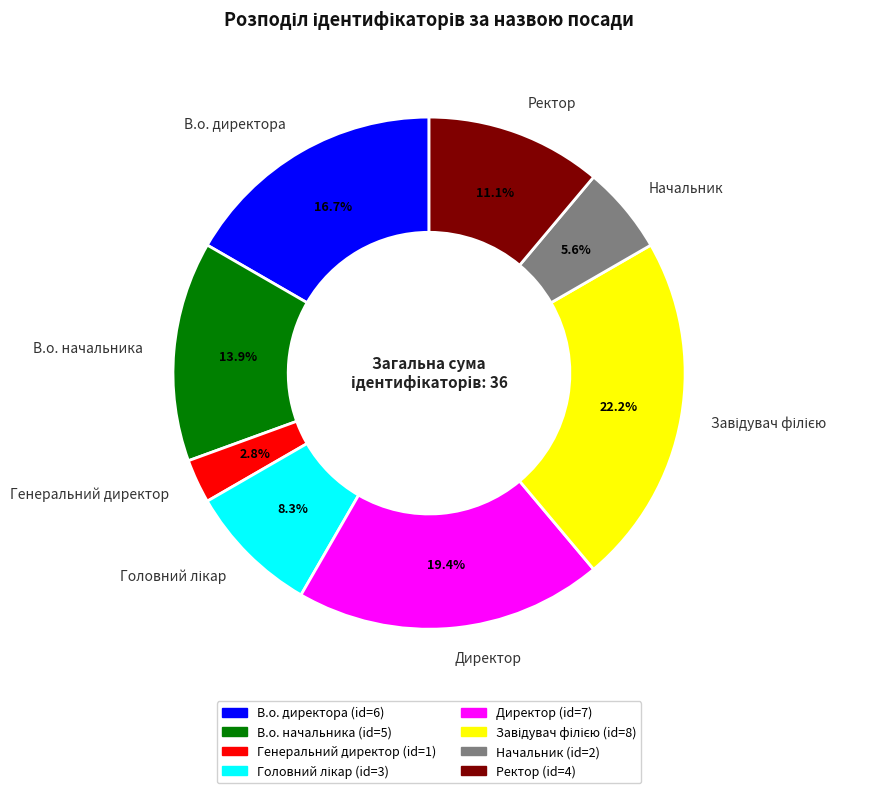

Count the number of slices in the pie.

8